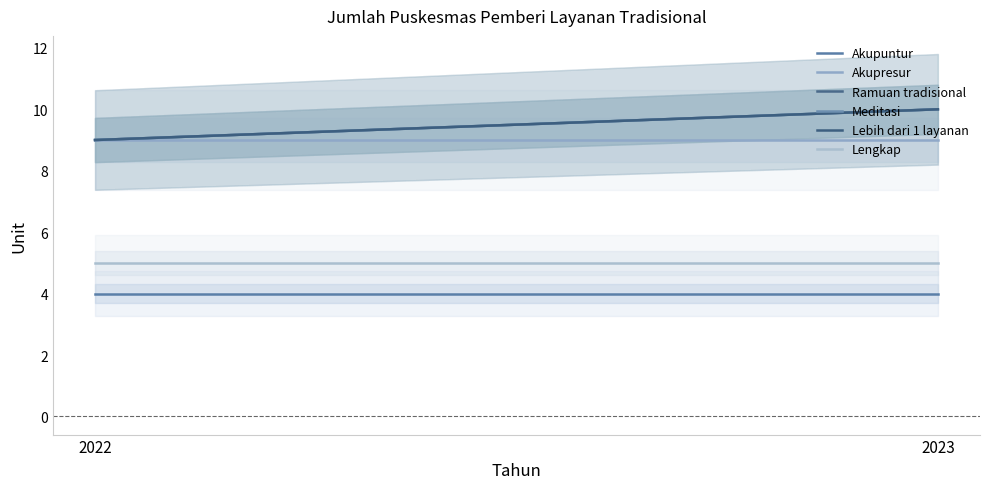

True or false: Ramuan tradisional has a value of 9 at 2022.

True